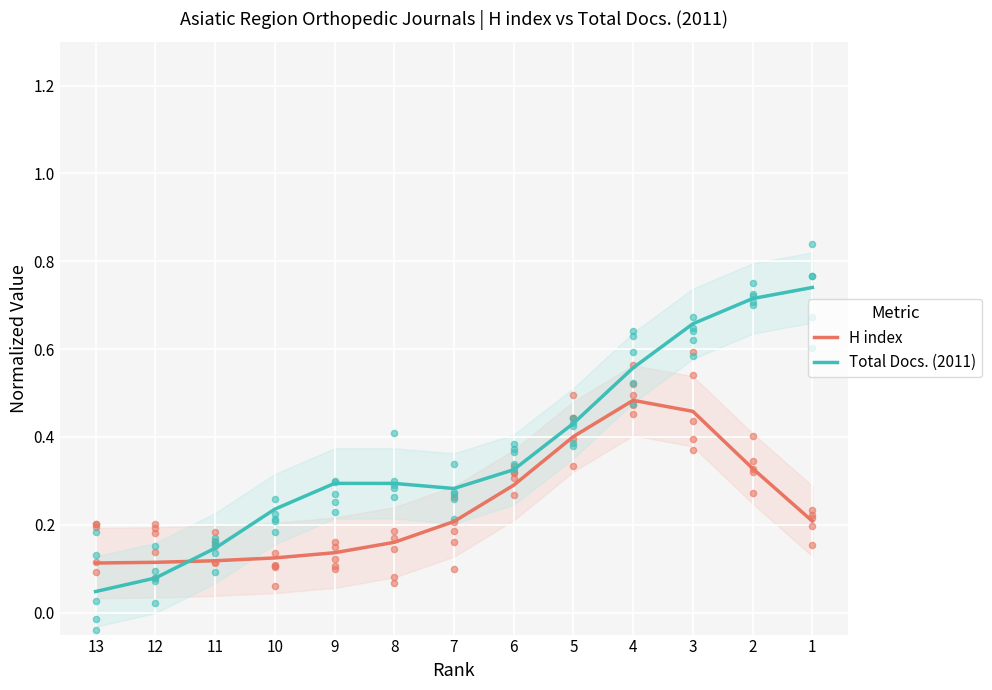

Which series has the largest Y range (max minus min)?

Total Docs. (2011)